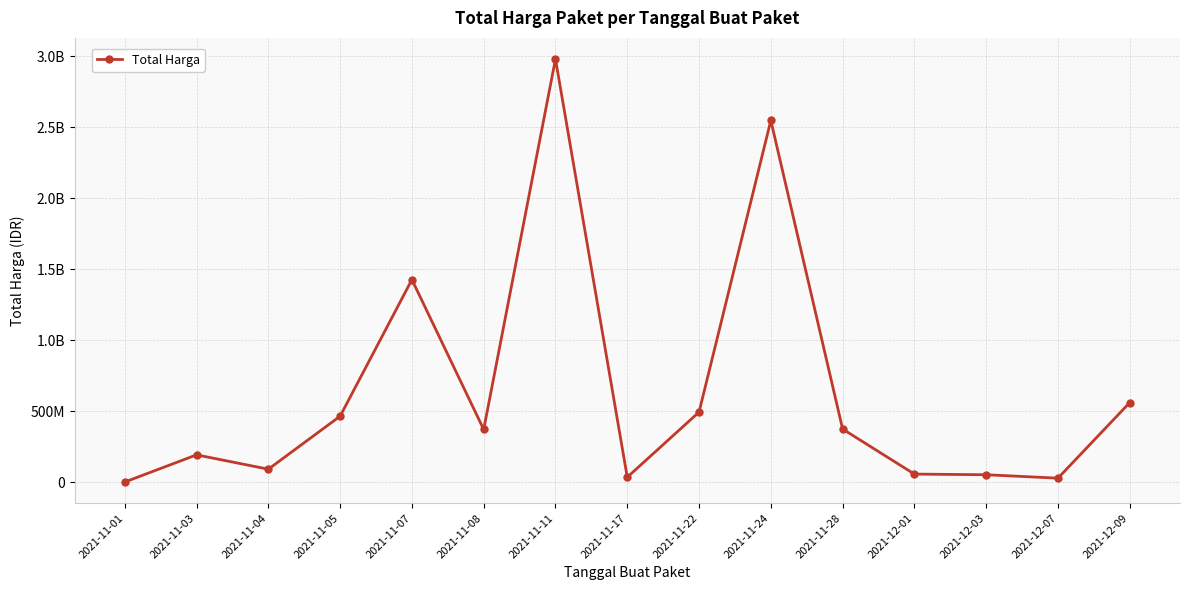

Does the chart have visible grid lines?

Yes